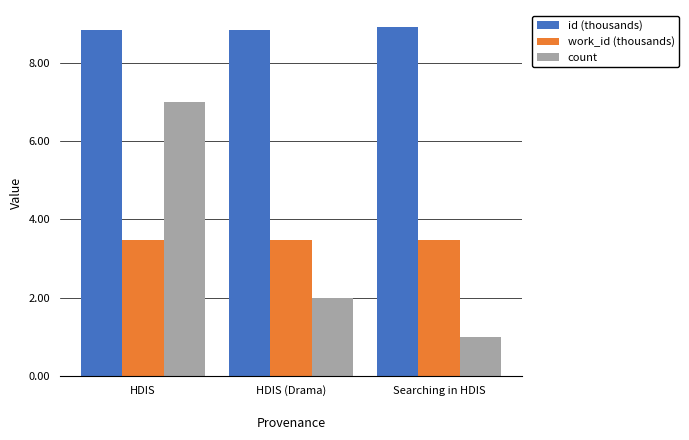

What is the average value of the work_id (thousands) series?

3.5